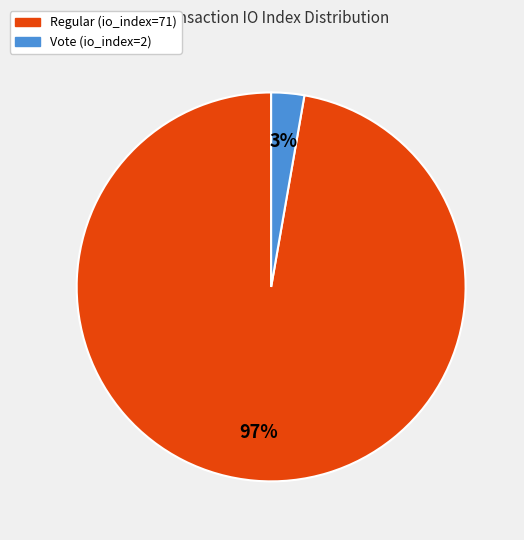

Which has a higher value, Regular (io_index=71) or Vote (io_index=2)?

Regular (io_index=71)